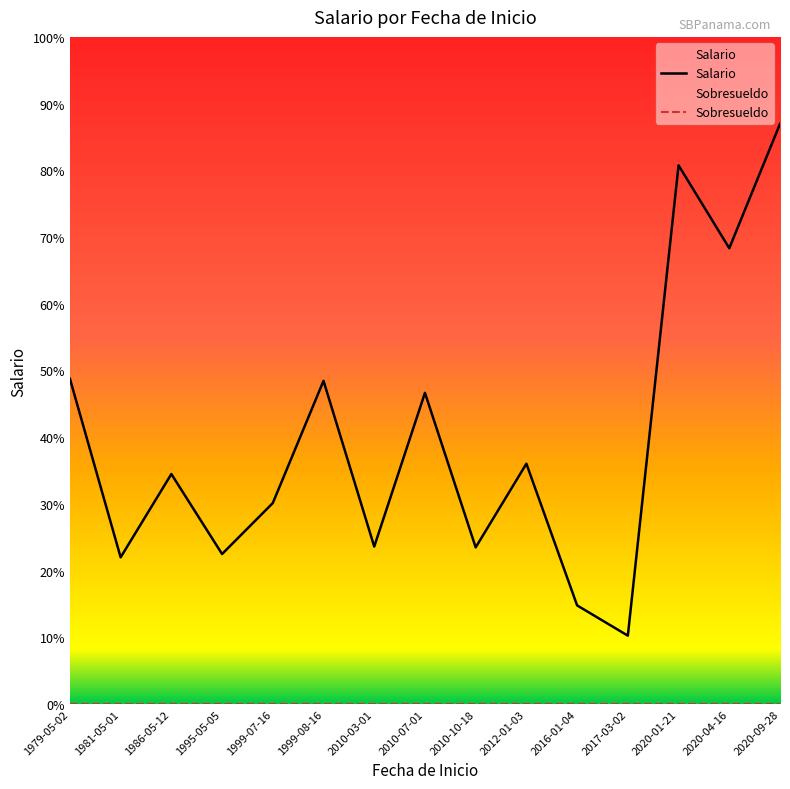

How many categories are shown in the chart?

15